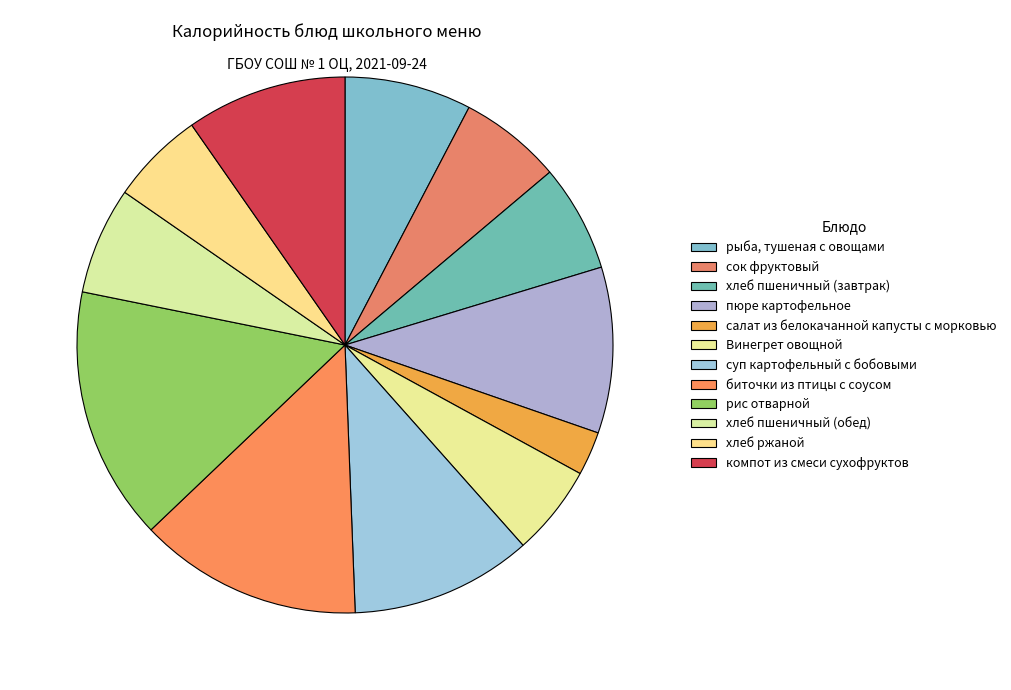

Does биточки из птицы с соусом represent more than half of the total?

No